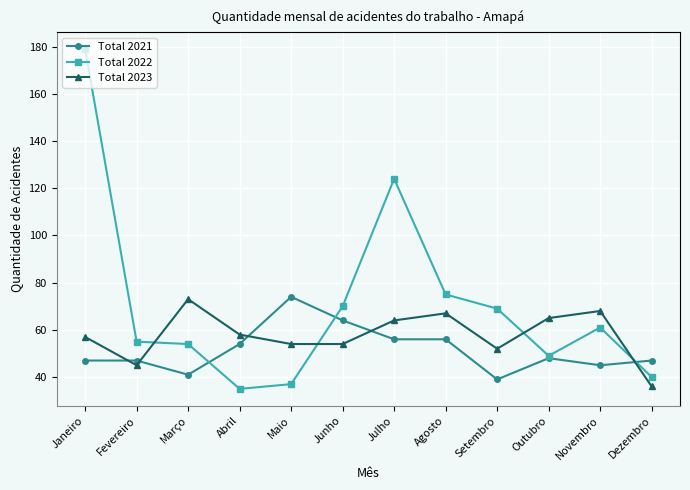

Rank the series by their average value, from highest to lowest.

Total 2022, Total 2023, Total 2021